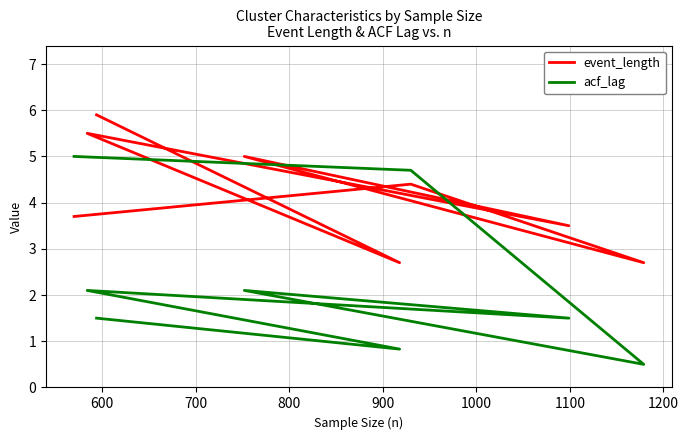

How many lines are shown in the chart?

2